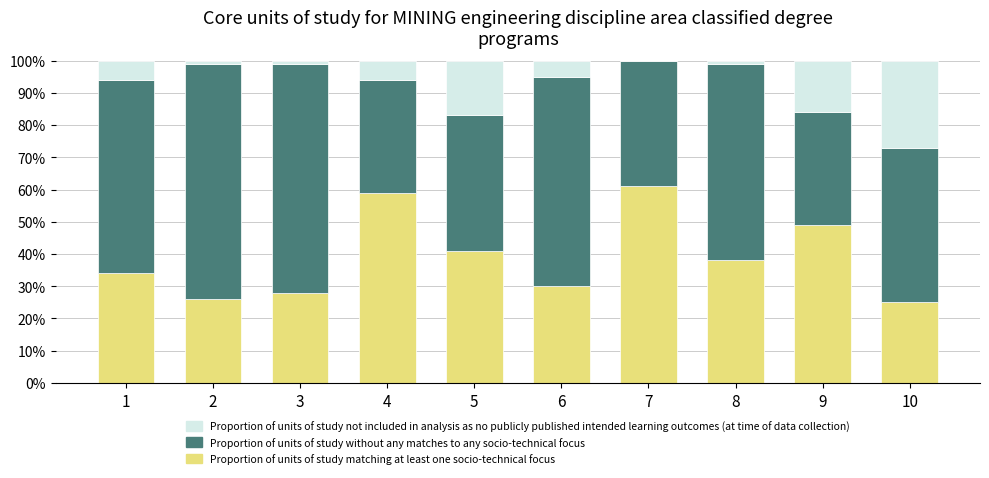

What is the total value across all series at 2?

1.0